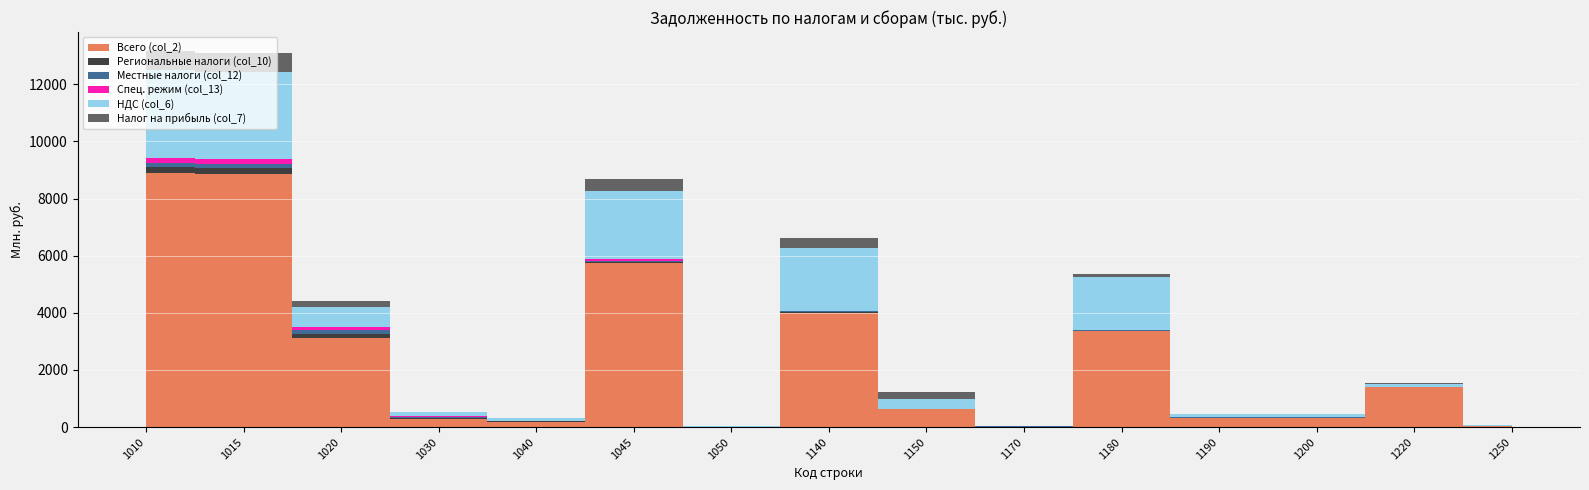

Reading left to right, transcribe all the data shown in this chart.

Всего (col_2): 1010=8904008	1015=8871543	1020=3135847	1030=279790	1040=172596	1045=5735696	1050=17621	1140=3996662	1150=622104	1170=19122	1180=3355436	1190=303575	1200=303513	1220=1417838	1250=32481
Региональные налоги (col_10): 1010=200203	1015=198702	1020=138575	1030=40266	1040=30703	1045=60127	1050=1813	1140=33245	1150=5611	1170=1604	1180=26030	1190=24242	1200=24242	1220=827	1250=1501
Местные налоги (col_12): 1010=150226	1015=149634	1020=119109	1030=49626	1040=5780	1045=30525	1050=1114	1140=18394	1150=2972	1170=5535	1180=9887	1190=10160	1200=10157	1220=857	1250=592
Спец. режим (col_13): 1010=177705	1015=172375	1020=114267	1030=6898	1040=6252	1045=58108	1050=0	1140=24813	1150=4686	1170=699	1180=19428	1190=31868	1200=31858	1220=1427	1250=5345
НДС (col_6): 1010=3068228	1015=3049755	1020=685091	1030=136907	1040=92321	1045=2364664	1050=12120	1140=2181048	1150=344977	1170=8566	1180=1827505	1190=86483	1200=86483	1220=85013	1250=18473
Налог на прибыль (col_7): 1010=667620	1015=667419	1020=226082	1030=18689	1040=18387	1045=441337	1050=1854	1140=373291	1150=258613	1170=131	1180=114547	1190=20155	1200=20155	1220=46037	1250=201